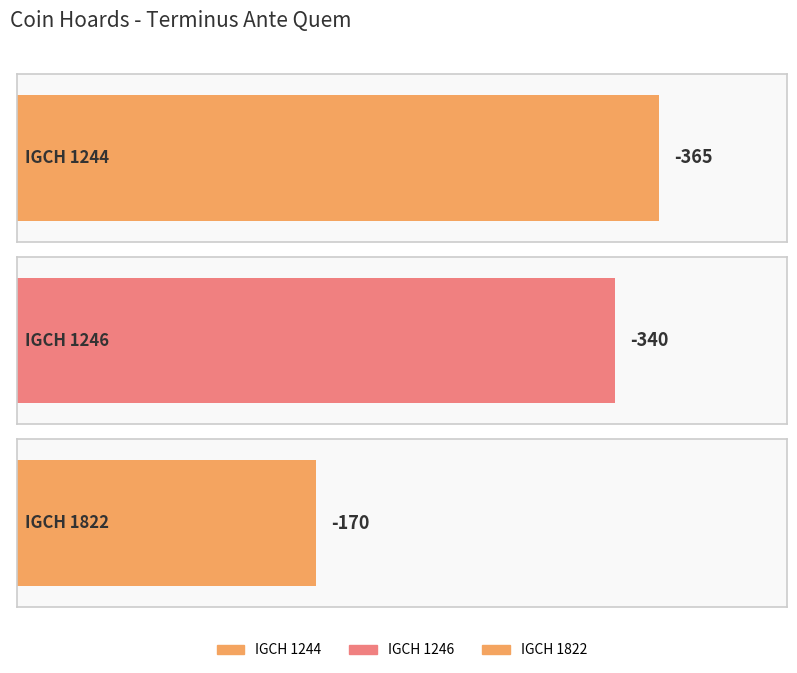

Is it true that the value at IGCH 1244 is -365?

True